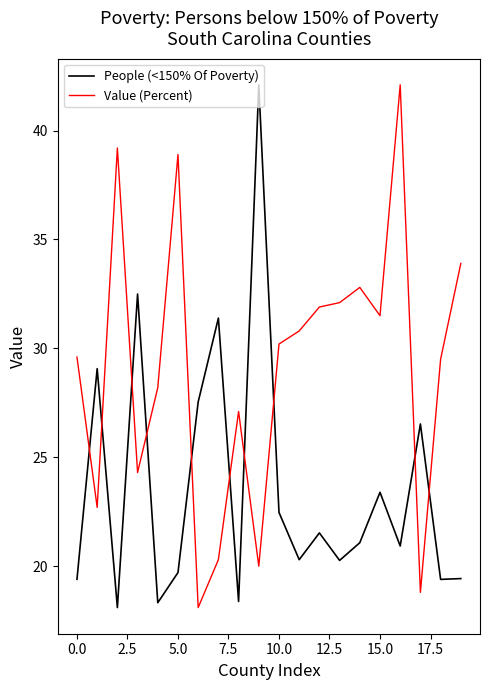

Rank the series by their average value, from highest to lowest.

Value (Percent), People (<150% Of Poverty)